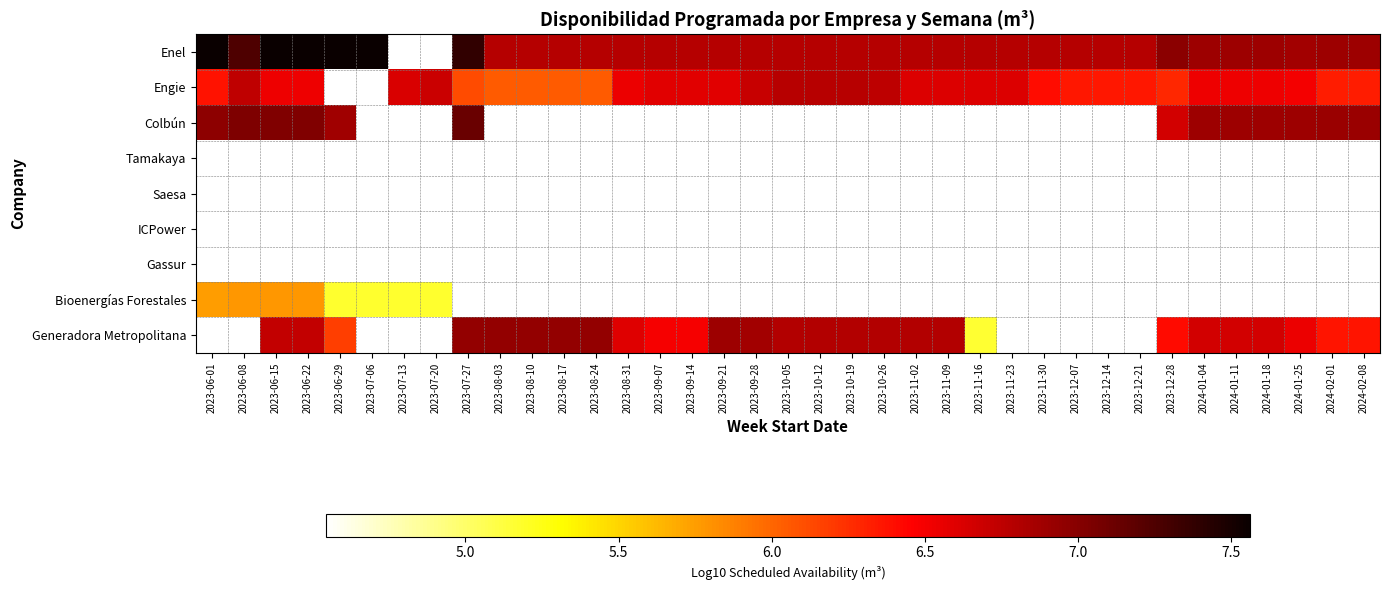

What is the greatest value displayed?

7.6